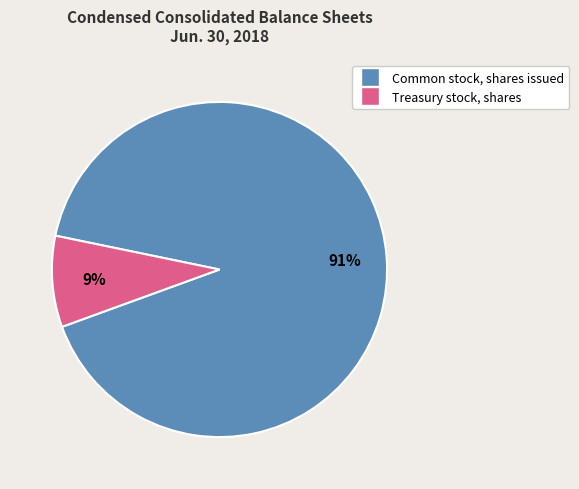

To the nearest percent, what percentage of the pie is Treasury stock, shares?

9%